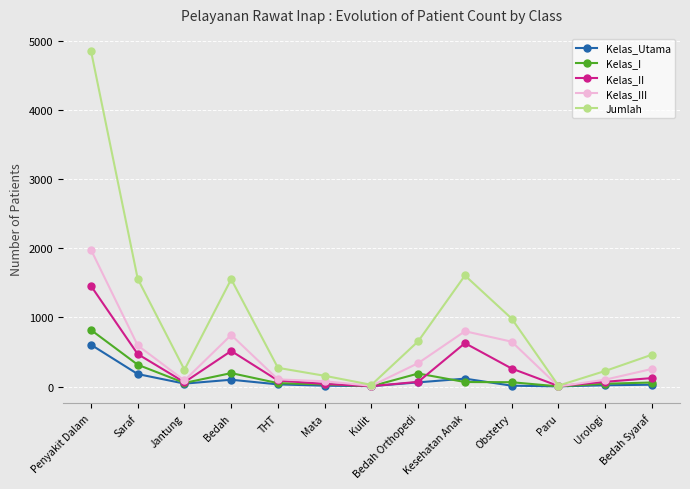

At which label does Kelas_III first exceed 254?

Penyakit Dalam